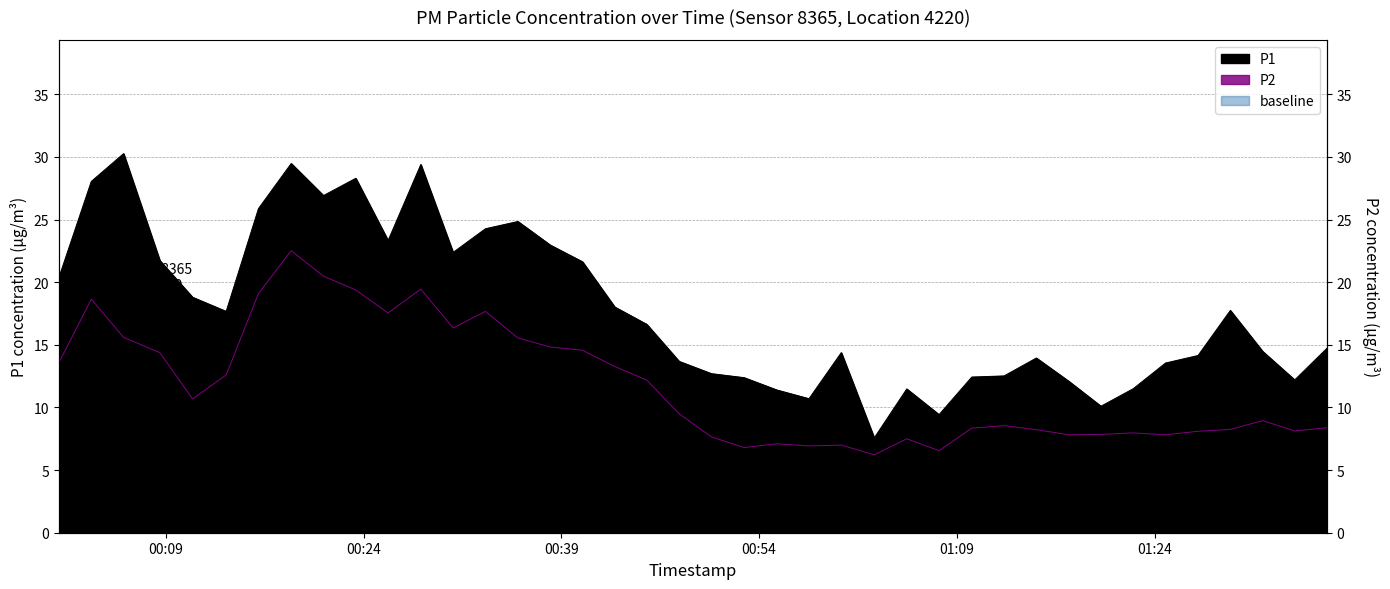

How many categories are shown in the chart?

40